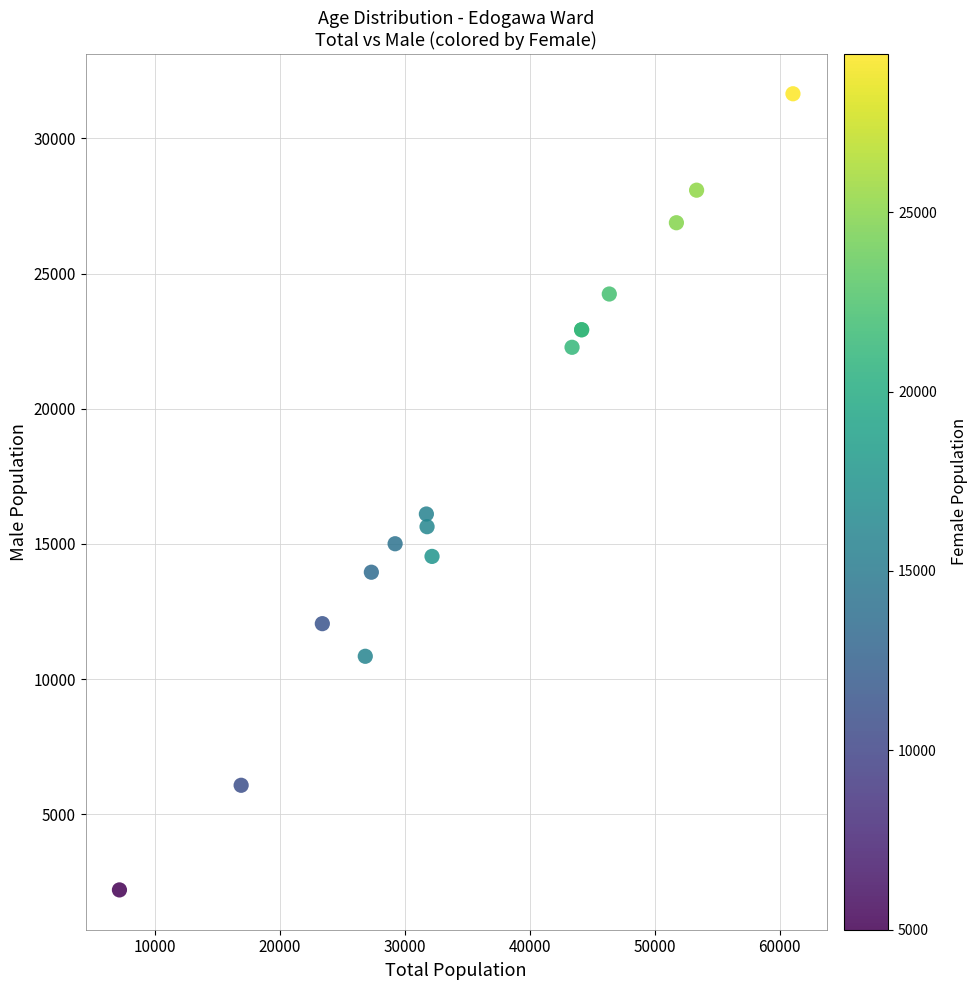

What Y value in the scatter plot is closest to 16926?

16106